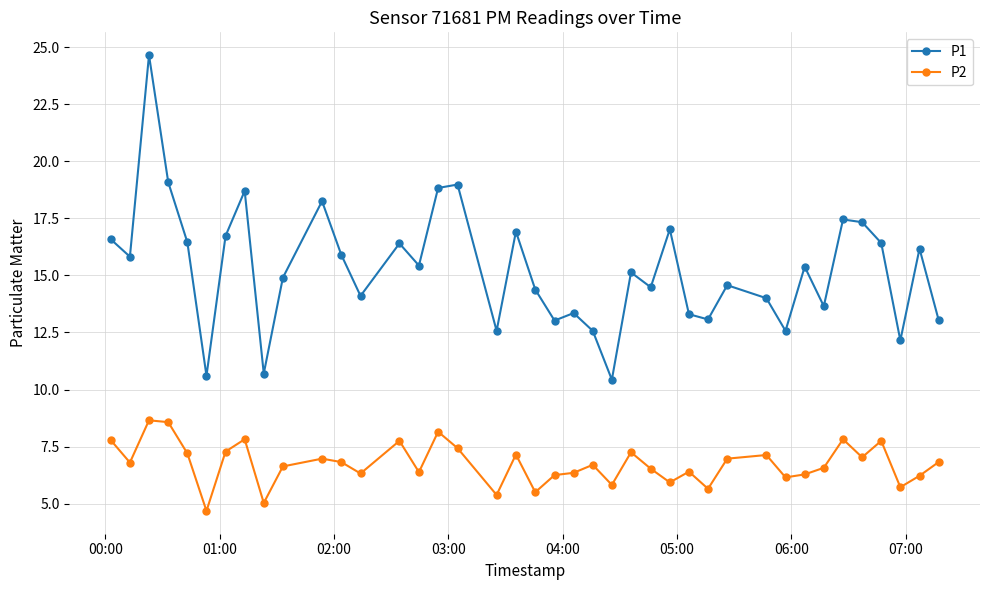

Which series has the largest total across all categories?

P1